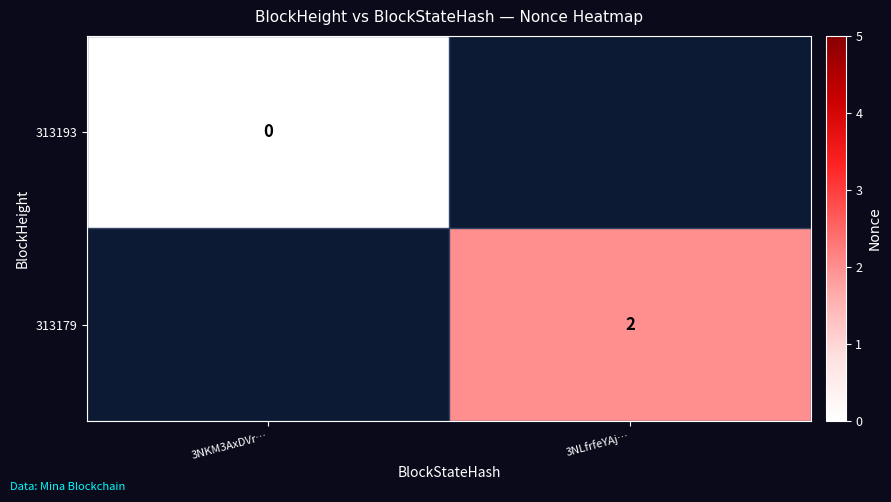

True or false: 313179 has a value of 2 at 3NLfrfeYAj….

True